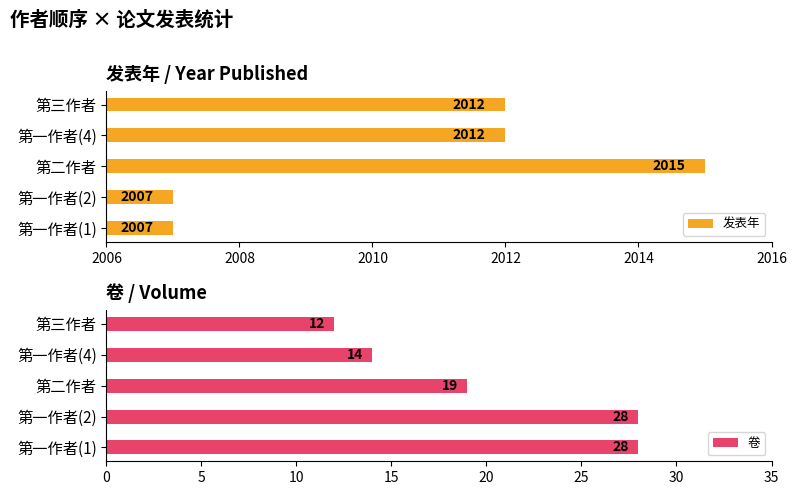

Rank the series by their average value, from highest to lowest.

发表年, 卷